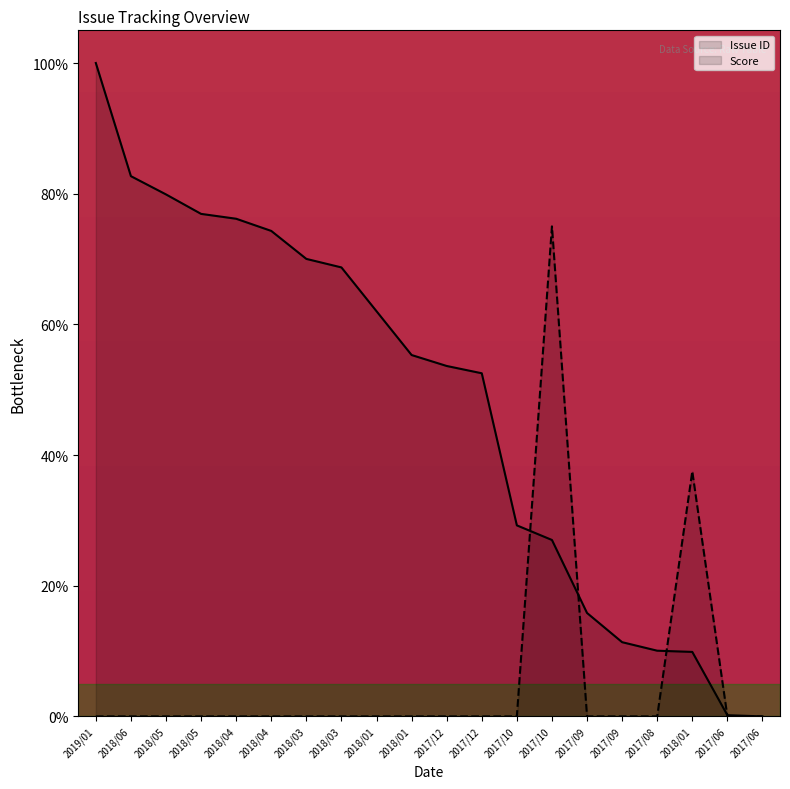

At which label does Score reach its minimum?

2019/01